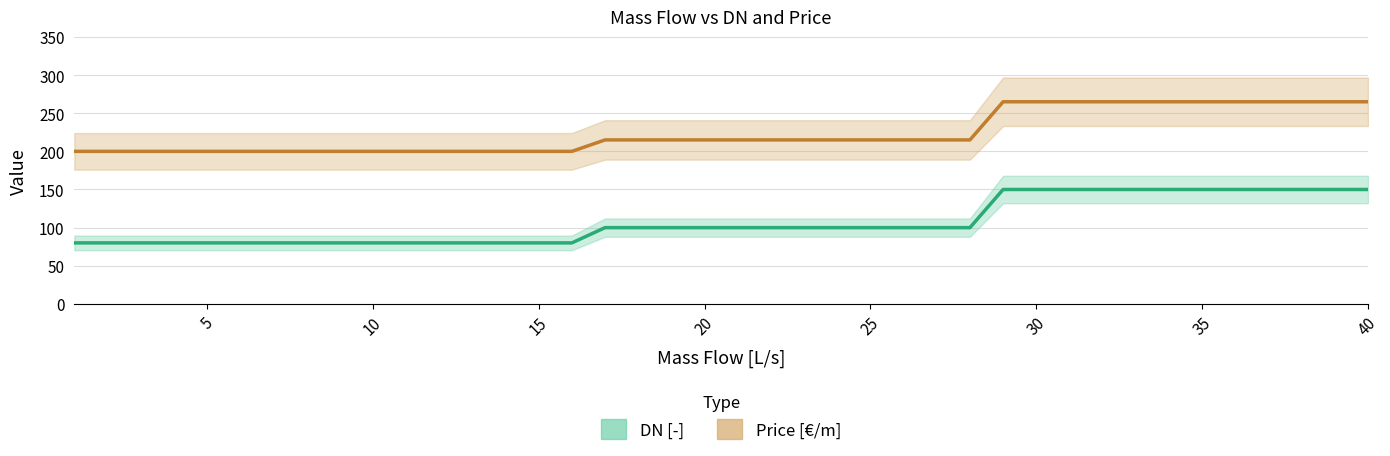

Is the value of Price at 3 greater than the value of DN at 31?

Yes